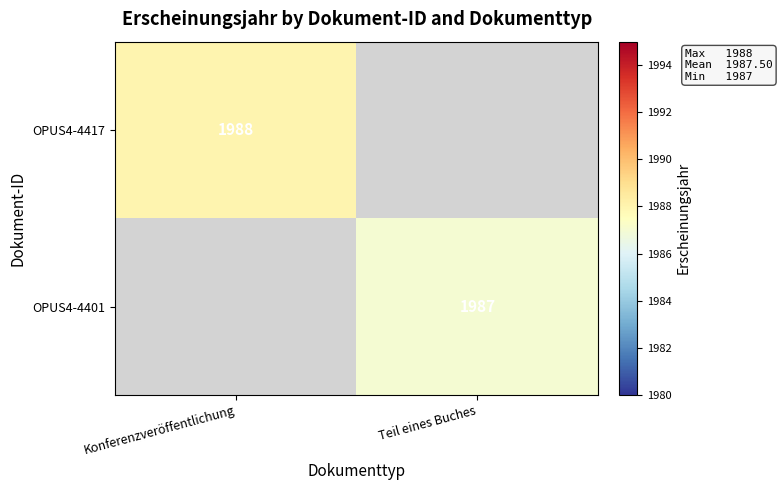

The OPUS4-4401 series shows 3243 at Teil eines Buches. True or false?

False